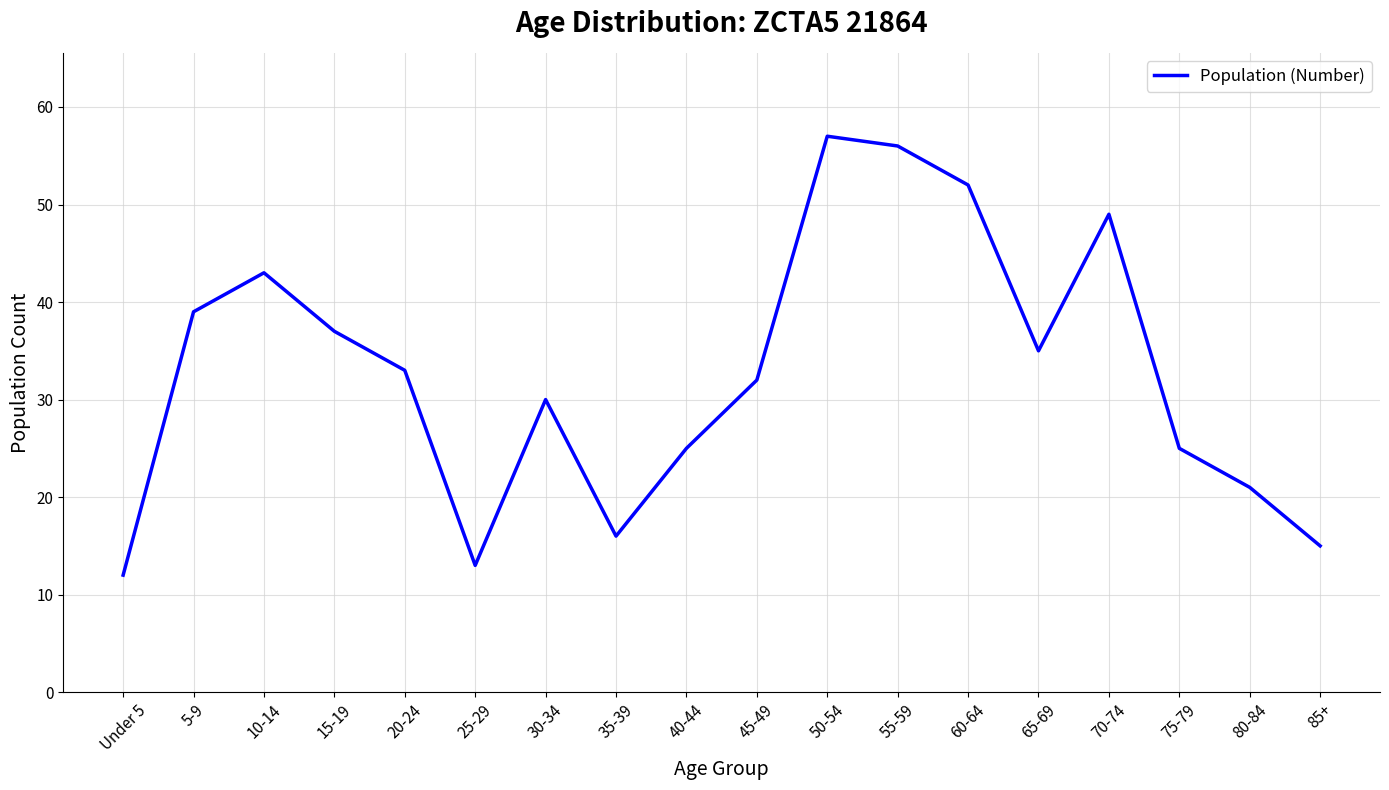

Where does the data first go above 33?

5-9